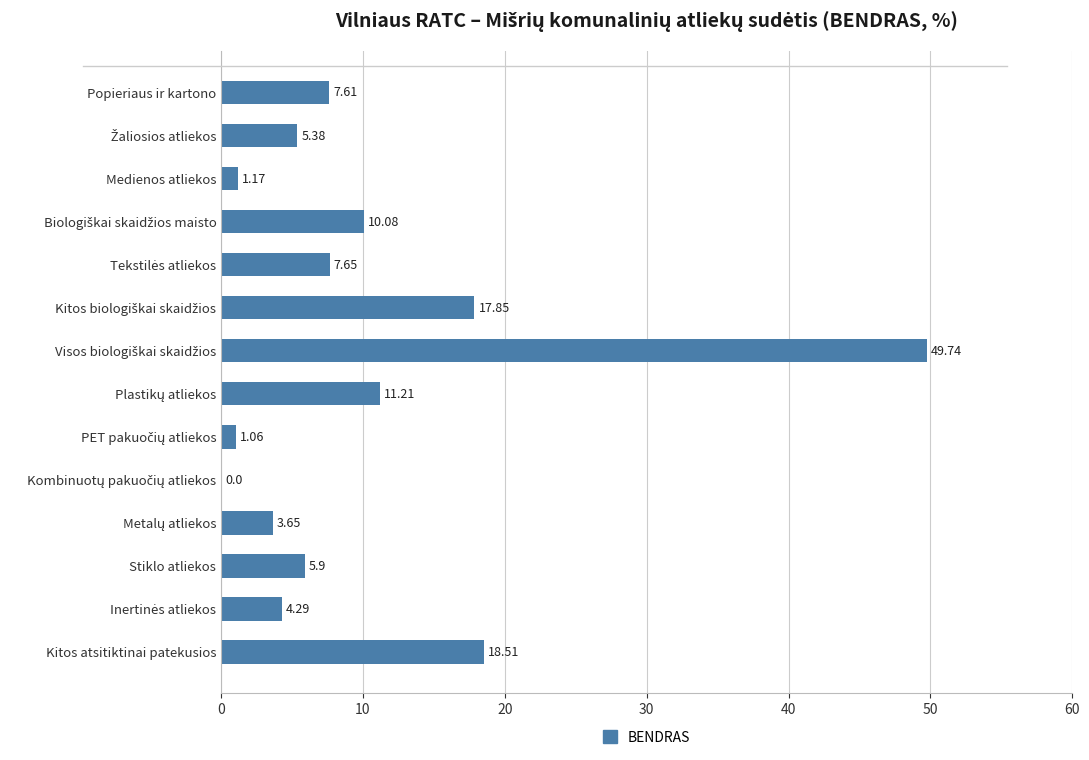

At which label is the value closest to 24?

Kitos atsitiktinai patekusios